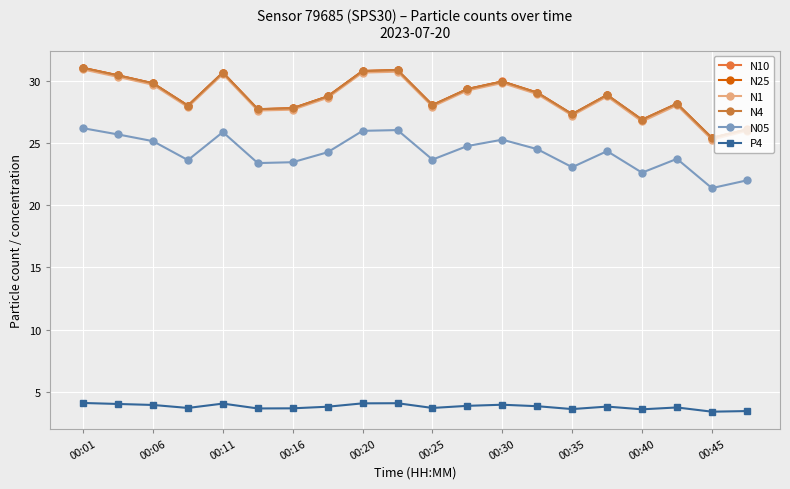

How many lines are shown in the chart?

6